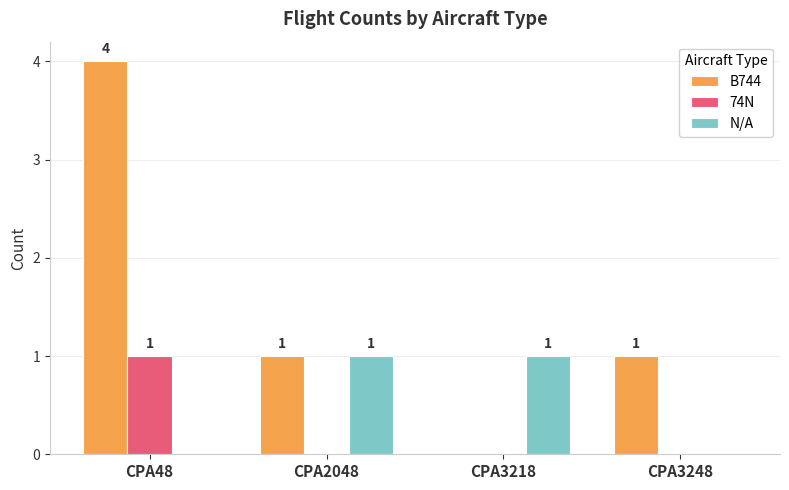

Reading left to right, list all the values displayed in this chart.

B744: CPA48=4	CPA2048=1	CPA3218=0	CPA3248=1
74N: CPA48=1	CPA2048=0	CPA3218=0	CPA3248=0
N/A: CPA48=0	CPA2048=1	CPA3218=1	CPA3248=0